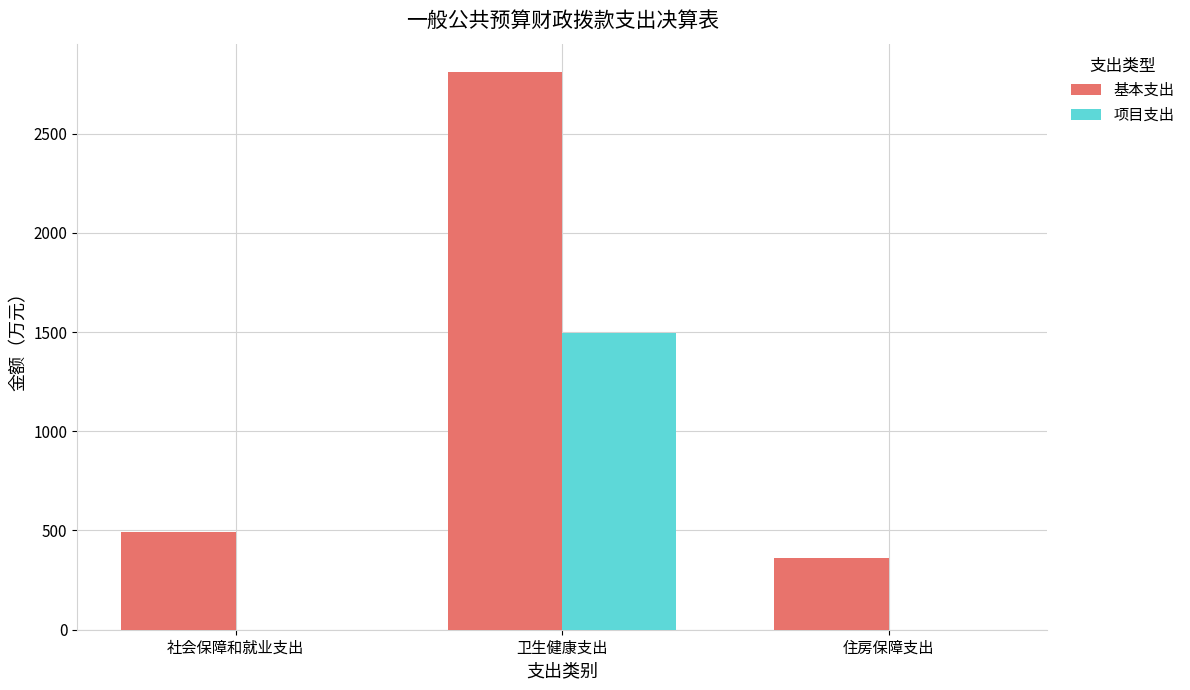

Between 社会保障和就业支出 and 卫生健康支出, which series saw the biggest shift?

基本支出